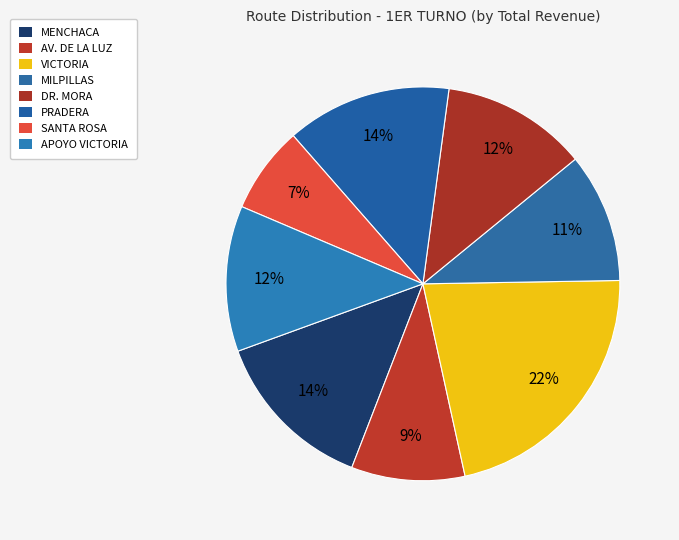

How many slices are in this pie chart?

8